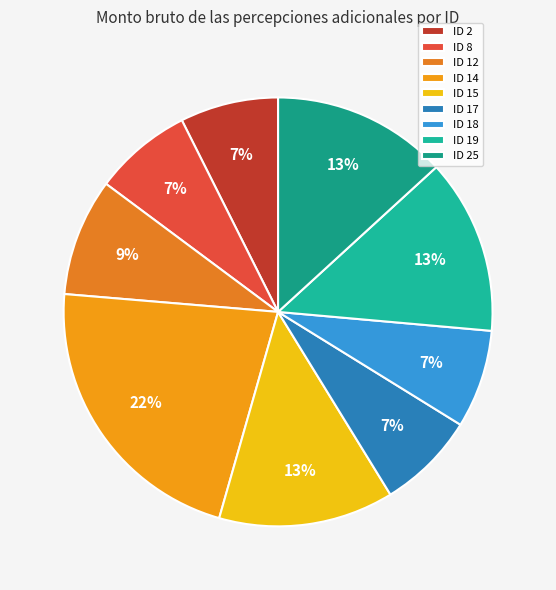

Does ID 8 represent more than half of the total?

No